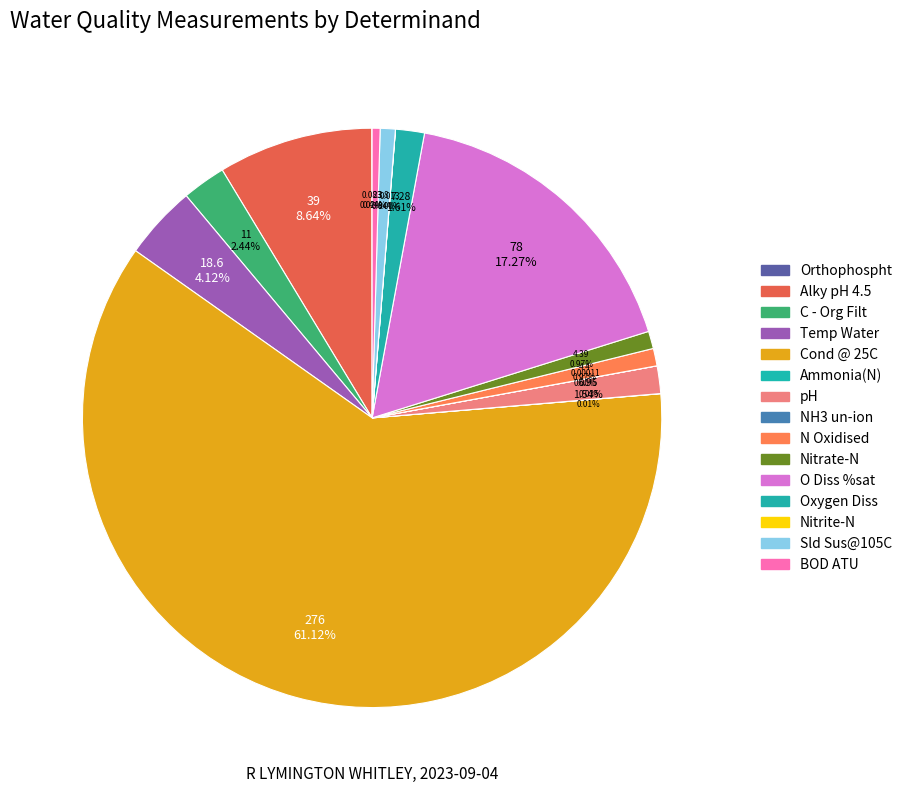

Does Nitrite-N represent more than half of the total?

No